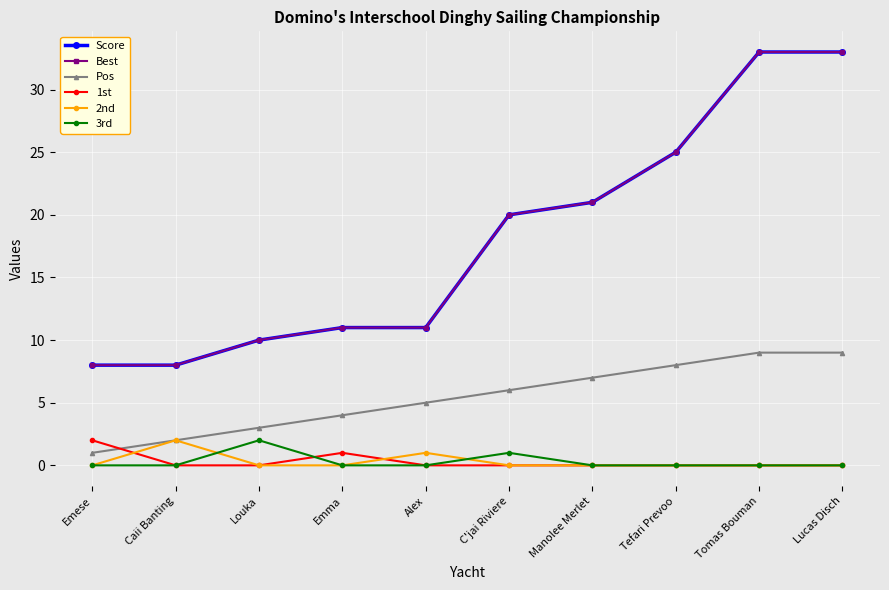

What is the sum of all Score values?

180